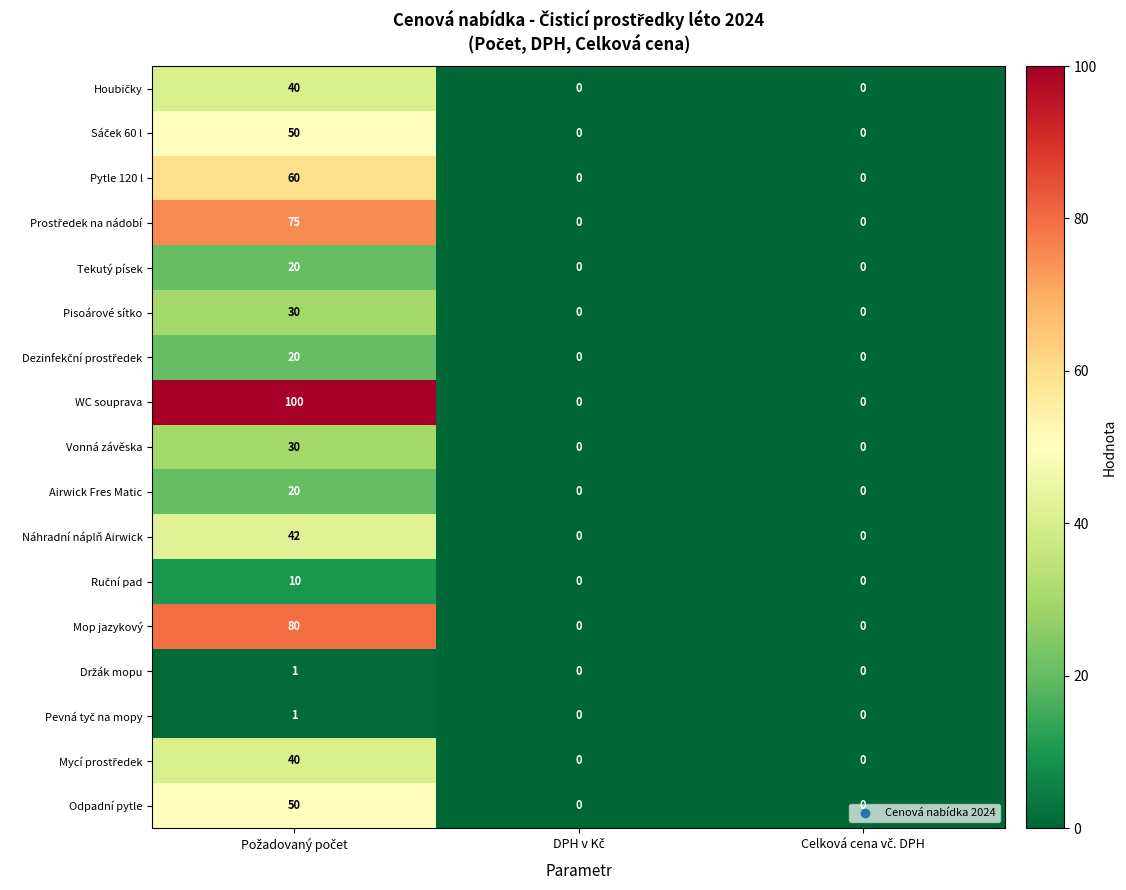

How many WC souprava values are between 0 and 100?

3